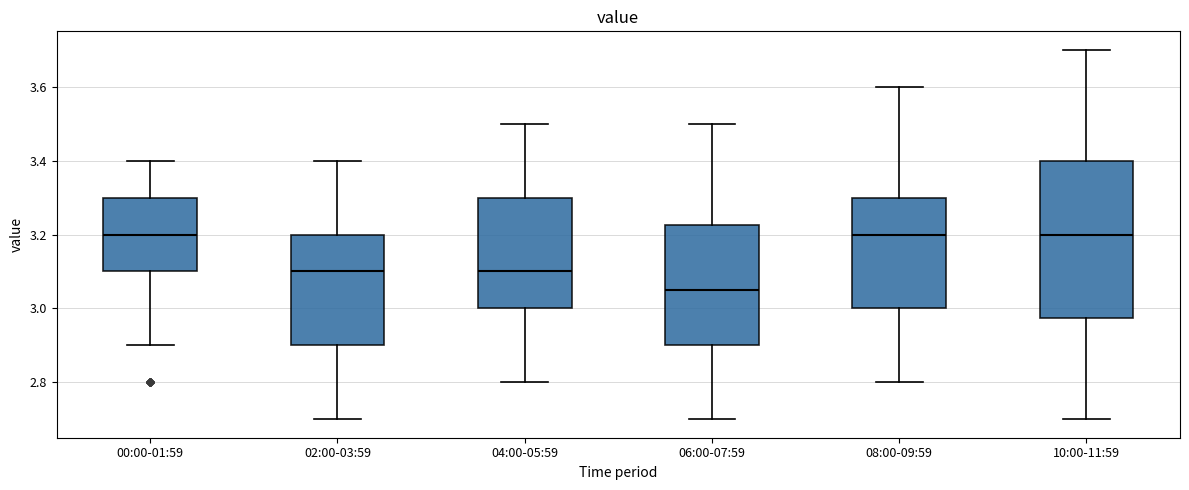

Where does the median line of the box for 08:00-09:59 sit on the y-axis? The values are not printed on the chart, so give them approximately, as read against the axis.

3.20